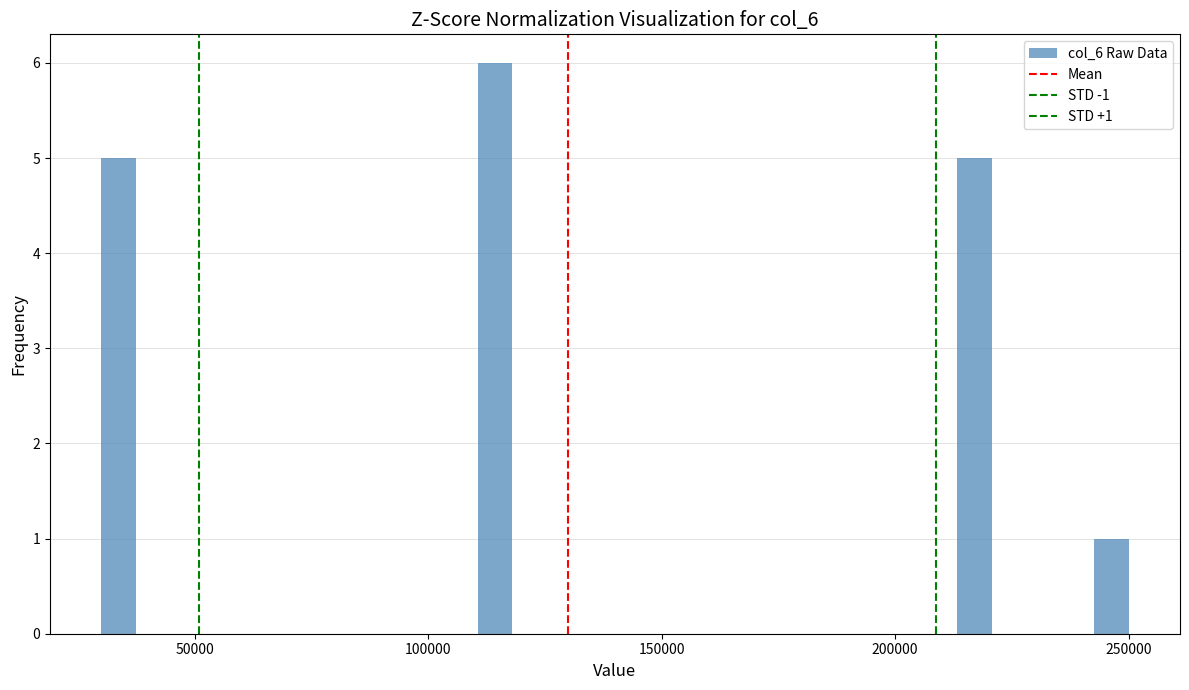

Around what value on the x-axis is the tallest bar? Give the approximate position of its centre, as read against the axis.

115000